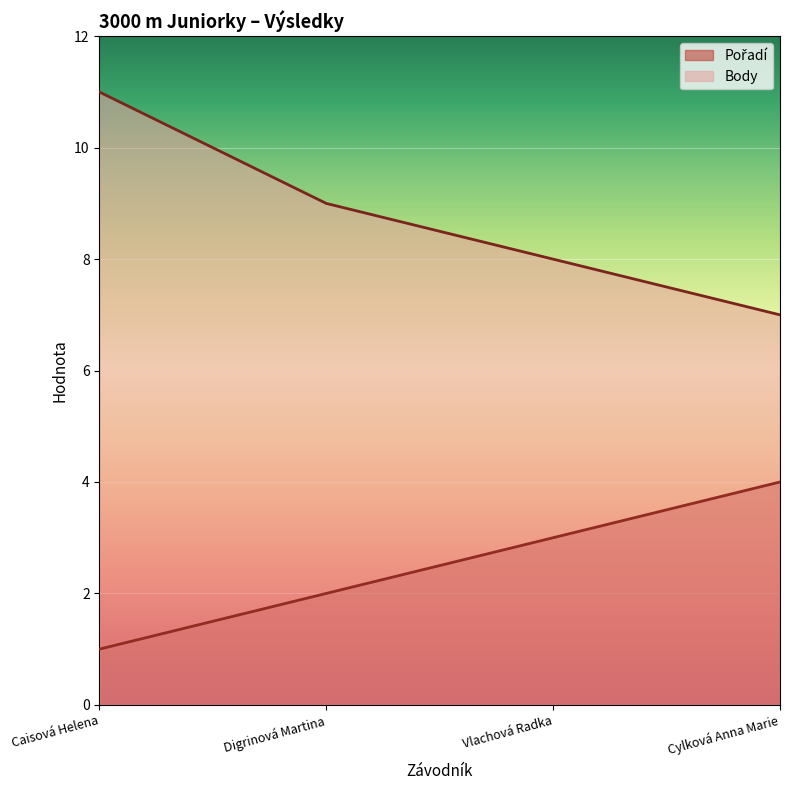

Reading left to right, extract all data points from this chart.

Pořadí: 1	2	3	4
Body: 11	9	8	7